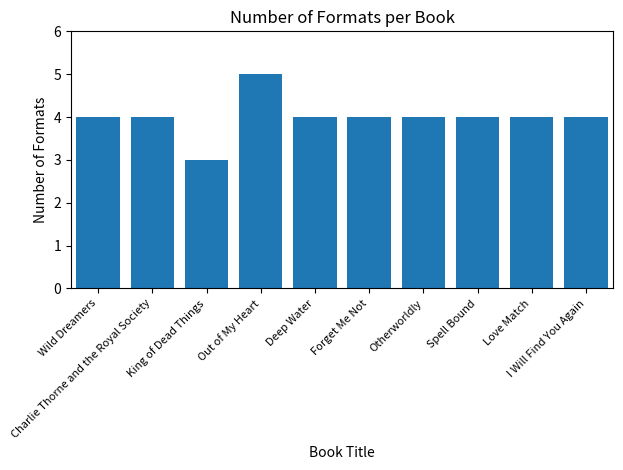

Is it true that the value at Wild Dreamers is 7?

False